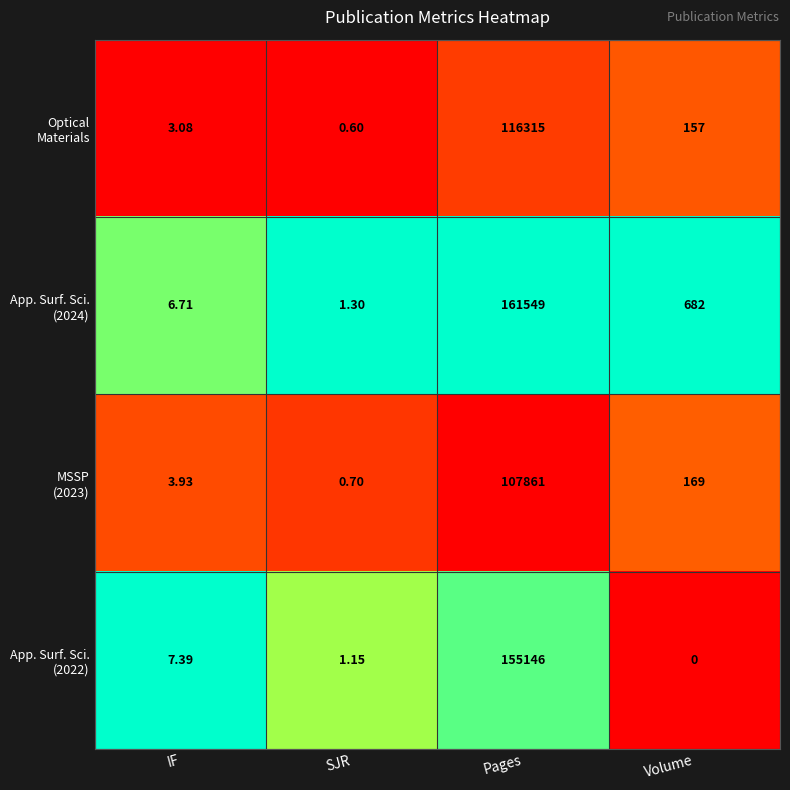

What is the total value across all series at Volume?

1008.0